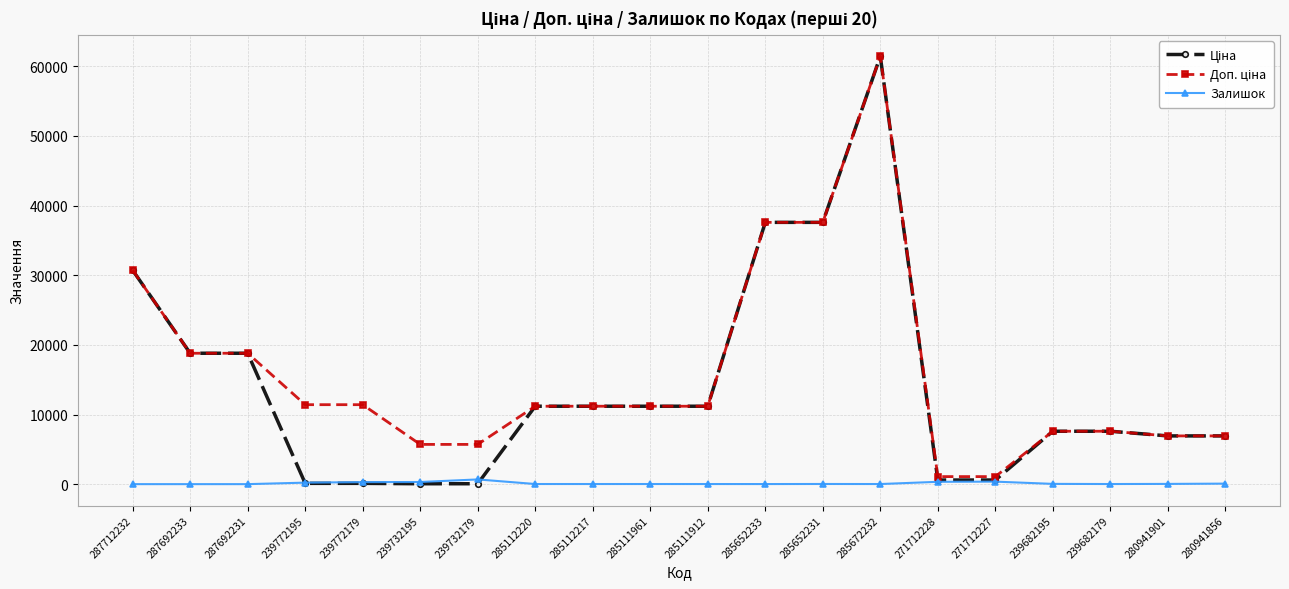

At which category is the sum across all series the highest?

285672232